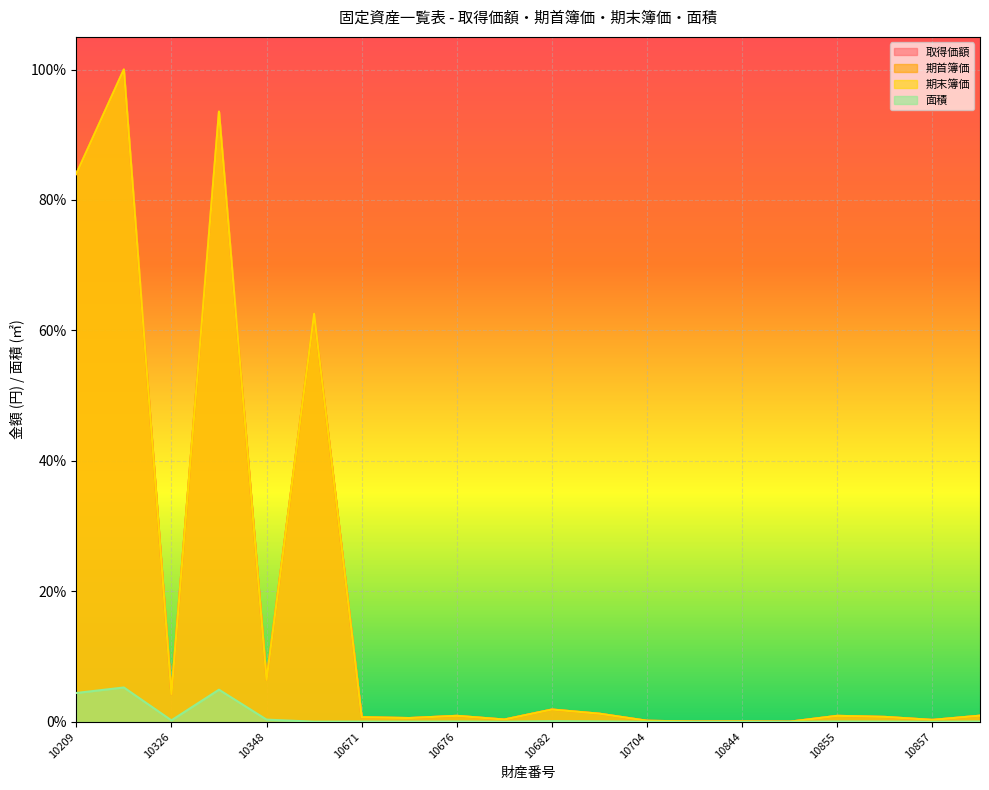

What is the sum of all 面積 values?

15.7